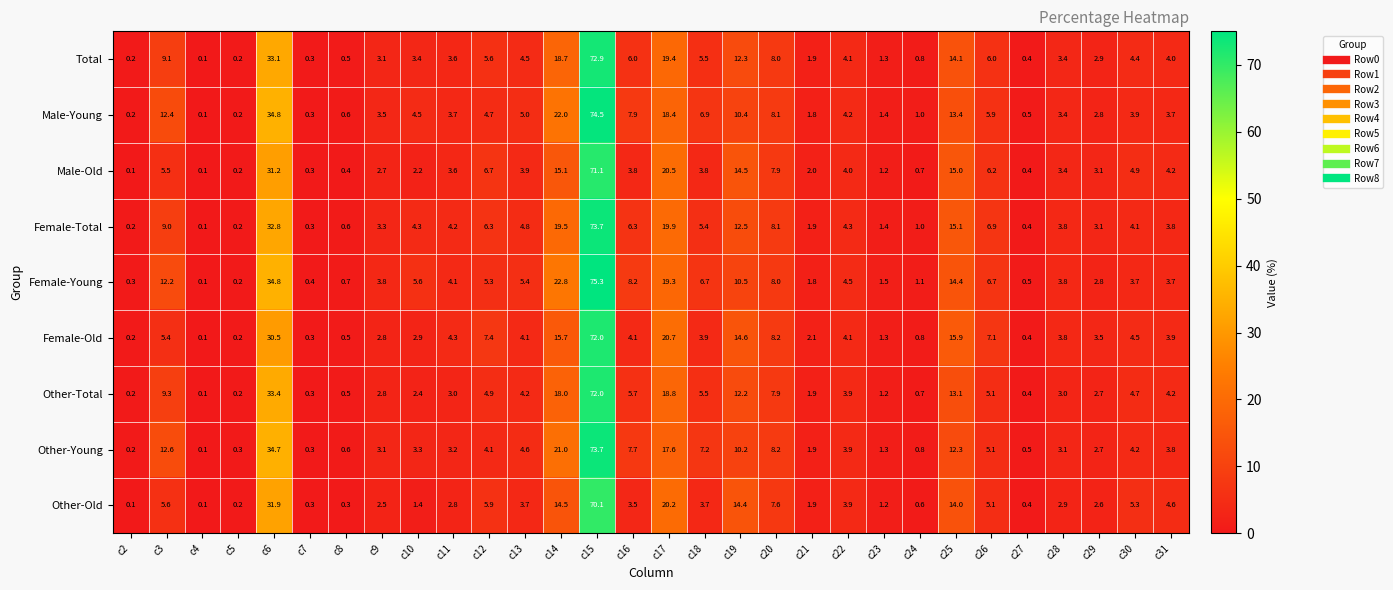

What is the average value of the Female-Old series?

8.2